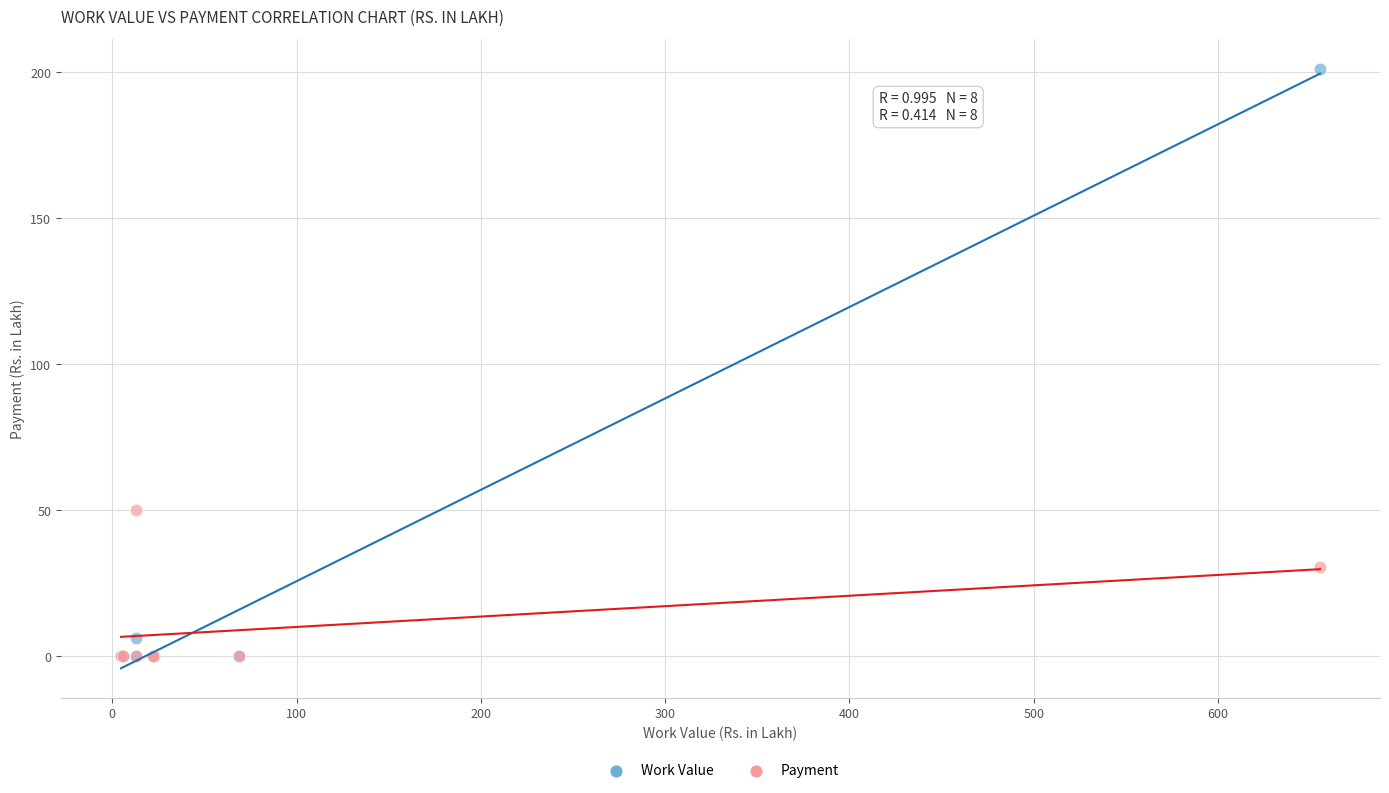

In the Payment series, what Y value is closest to 25?

30.7